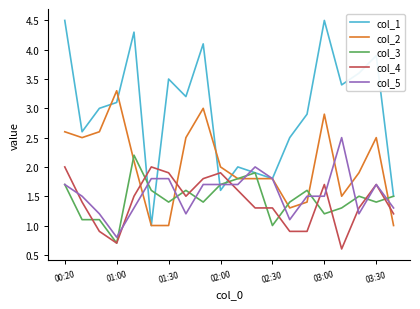

List the series in order of their peak value, lowest first.

col_4, col_3, col_5, col_2, col_1